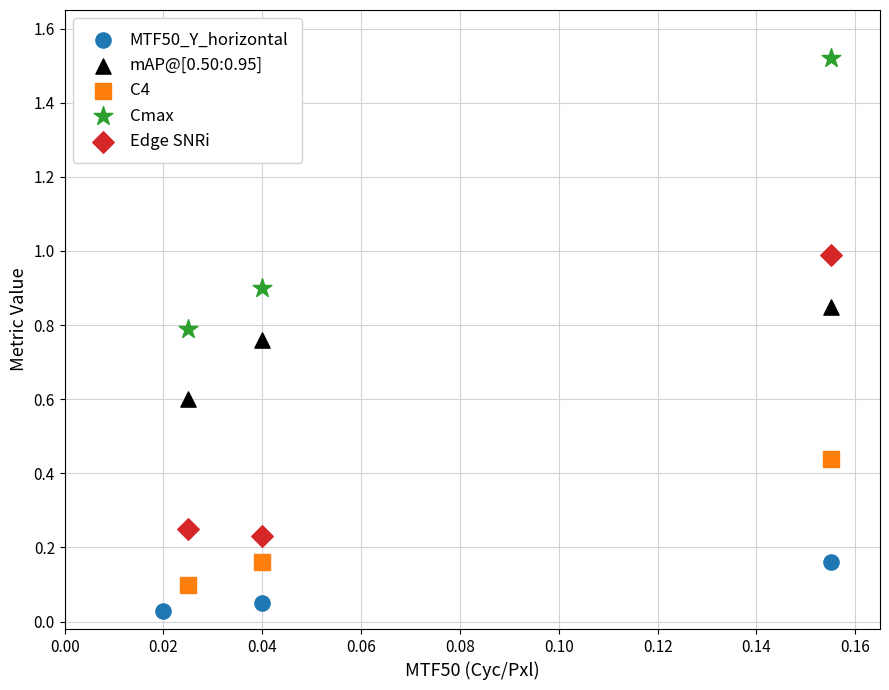

Which series contains the highest Y value?

Cmax